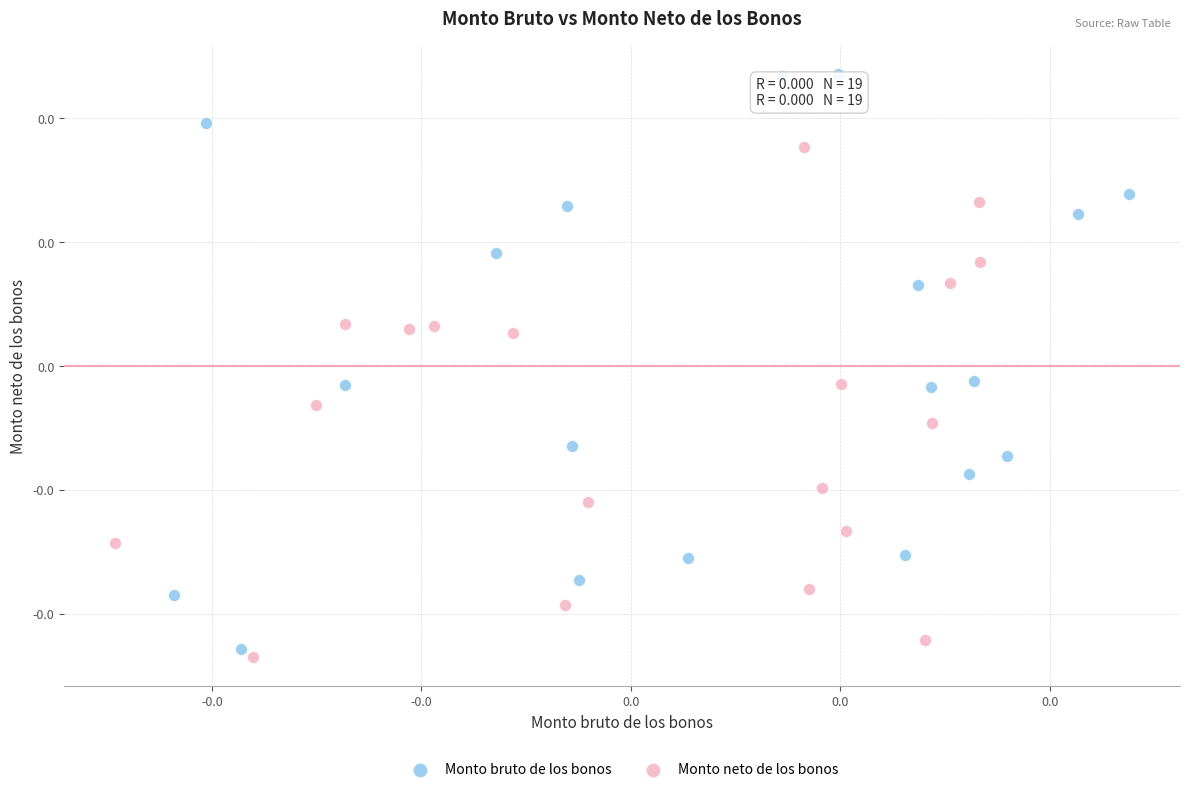

Which series has the largest Y range (max minus min)?

Monto bruto de los bonos